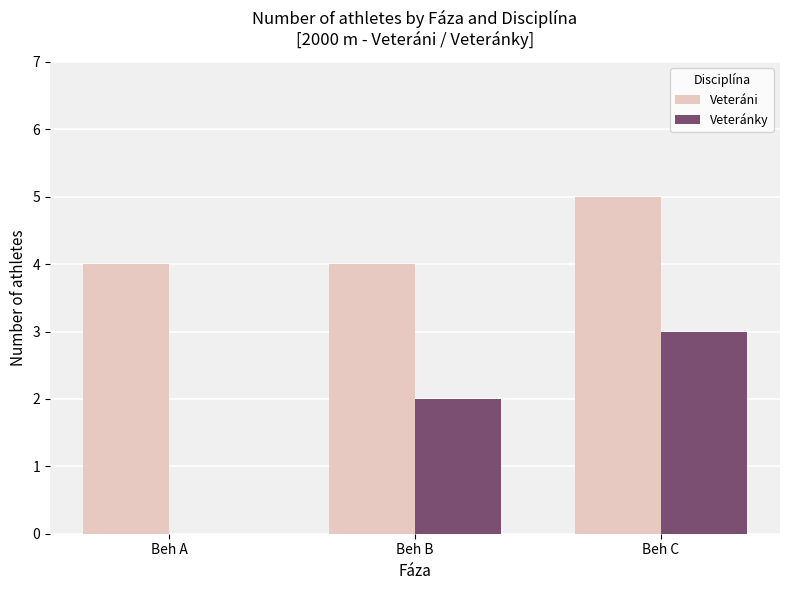

Is the value of Veteráni at Beh C greater than the value of Veteránky at Beh A?

Yes